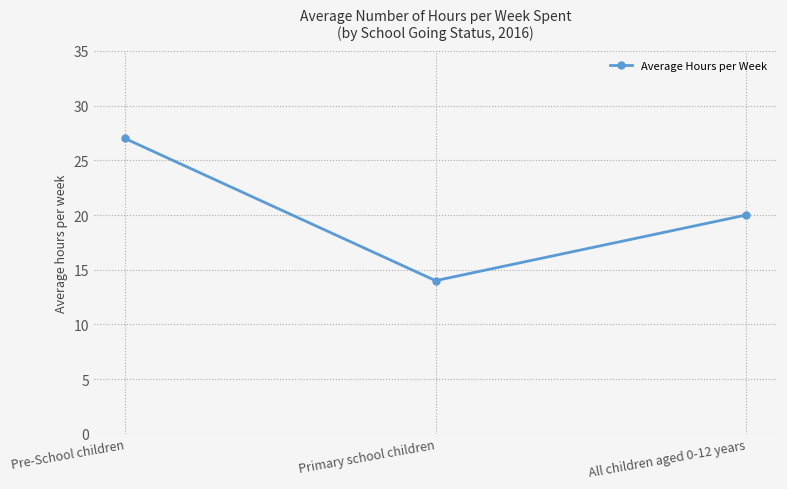

Does the chart display data point markers on the line(s)?

Yes